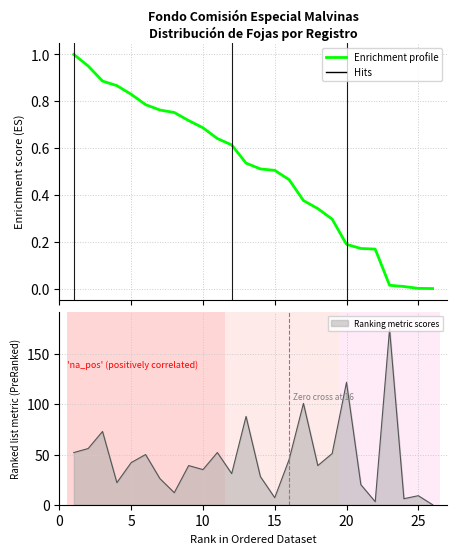

Is it true that Ranking metric scores equals 20 at 10?

False